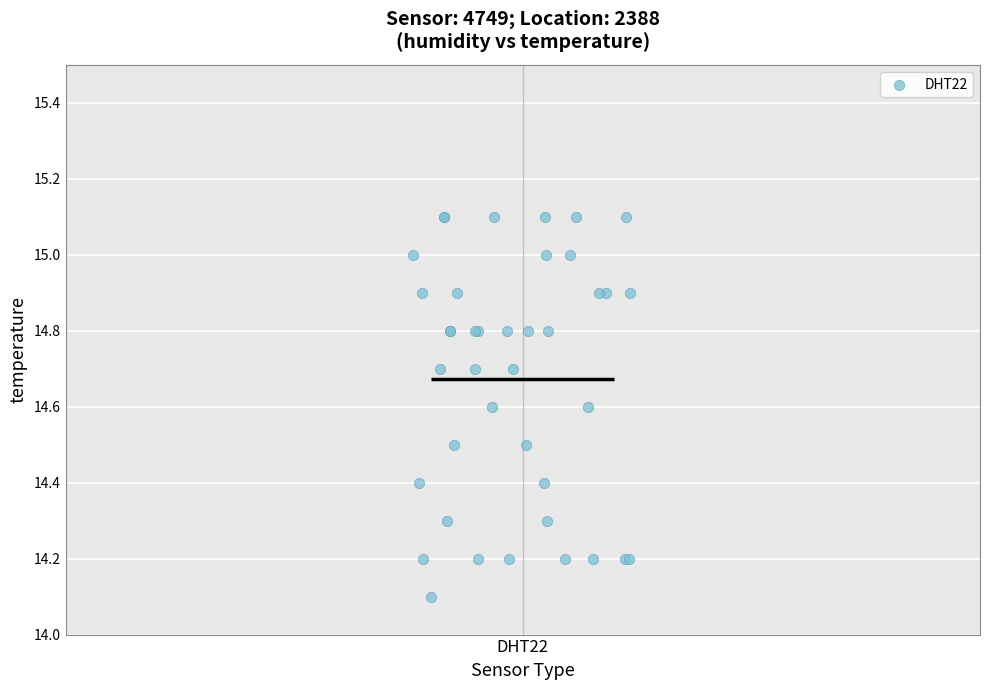

What Y value in the scatter plot is closest to 14?

14.1